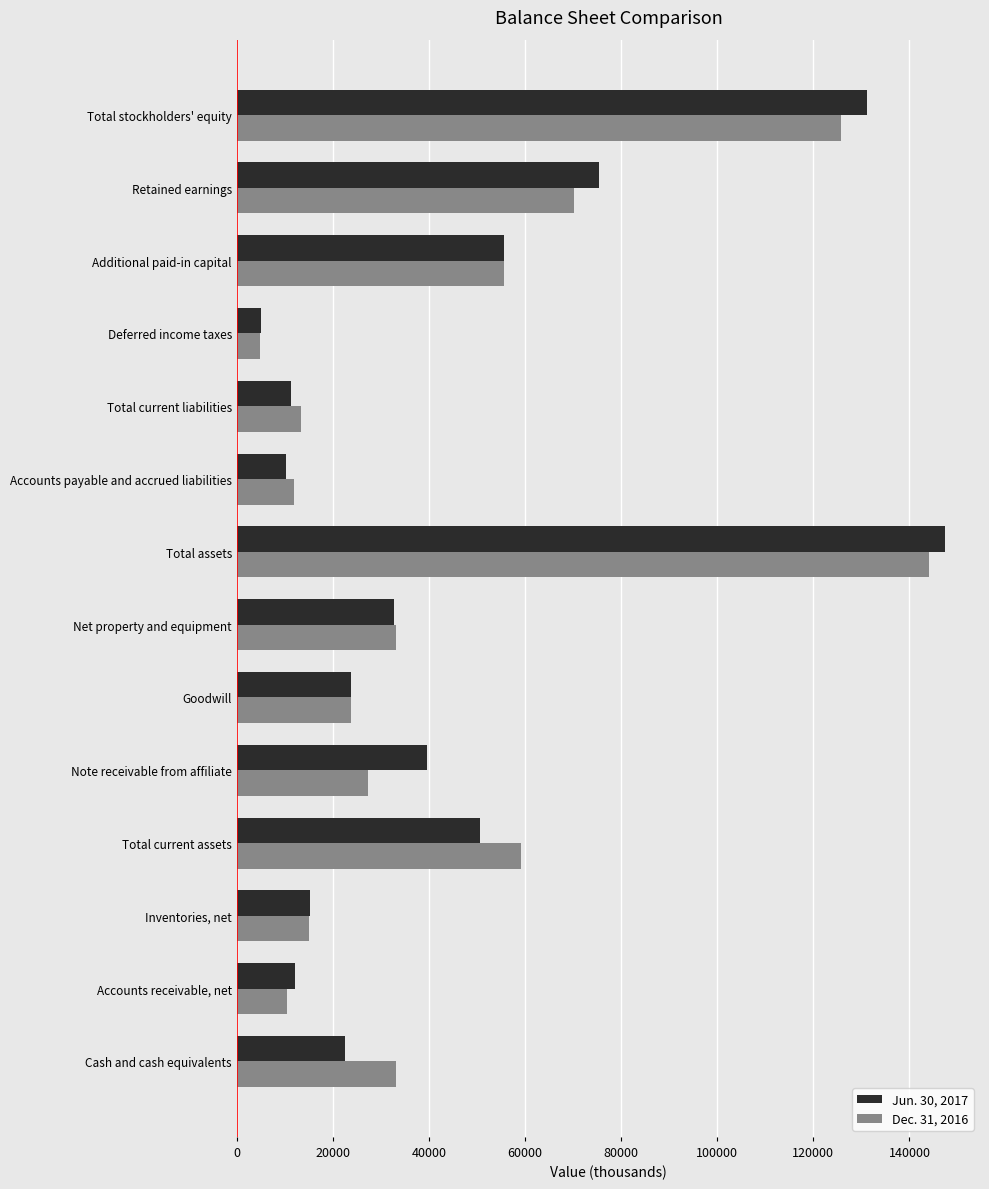

At how many categories does at least one series exceed 45570?

5